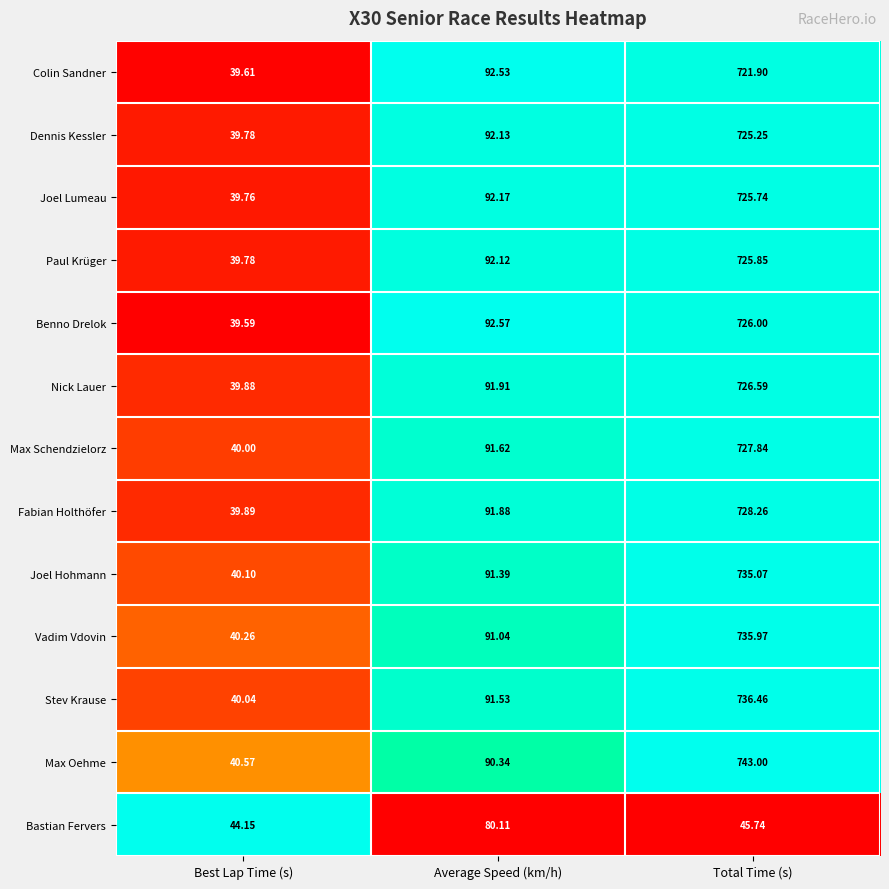

Which series has the largest total across all categories?

Max Oehme